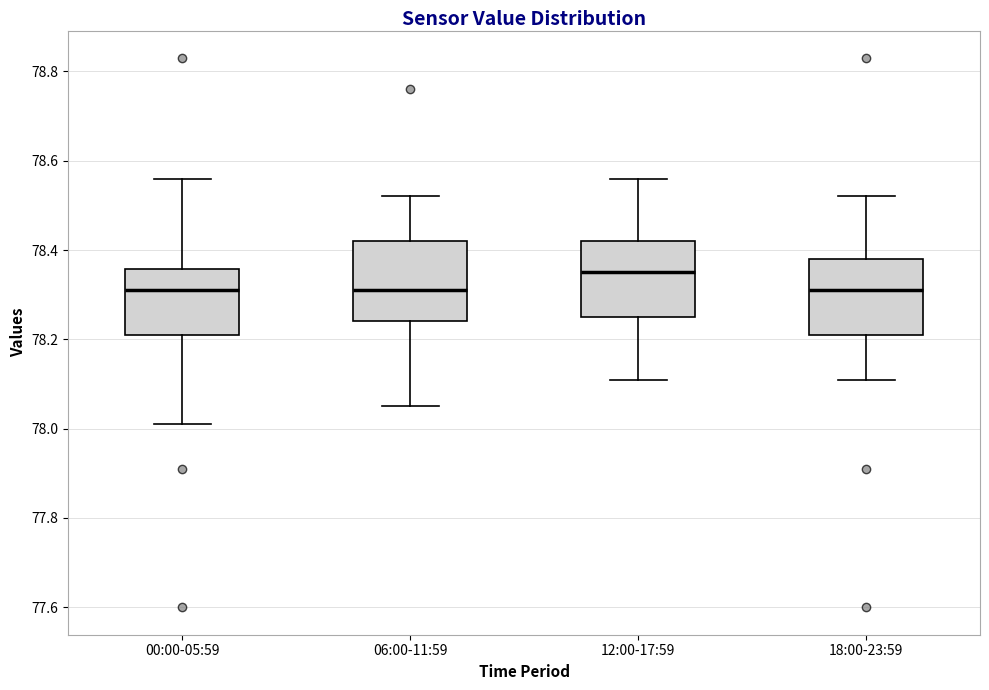

Reading left to right, transcribe this box plot: for each box, give where its median line is, the range the box spans, and where its two whiskers end, as read against the y-axis. The values are not printed on the chart, so give them approximately, as read against the axis.

00:00-05:59: median 78.32, box 78.22 to 78.36, whiskers 78.02 to 78.56
06:00-11:59: median 78.32, box 78.24 to 78.42, whiskers 78.06 to 78.52
12:00-17:59: median 78.36, box 78.26 to 78.42, whiskers 78.12 to 78.56
18:00-23:59: median 78.32, box 78.22 to 78.38, whiskers 78.12 to 78.52